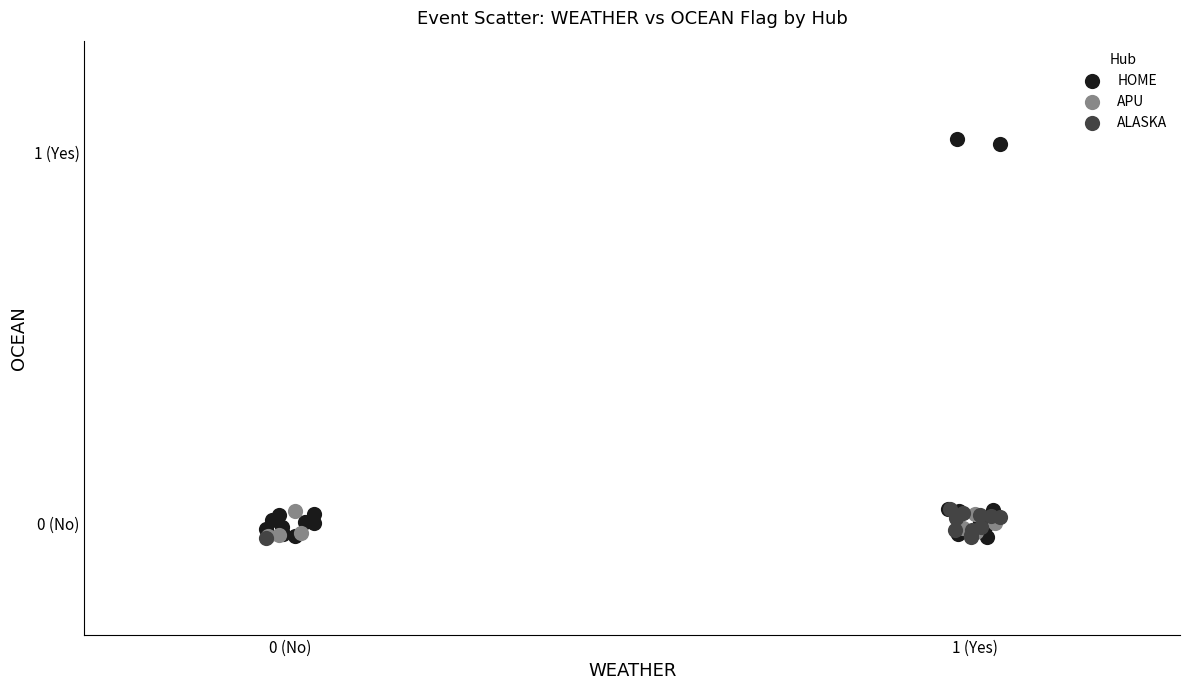

Which series has the widest spread of Y values?

HOME